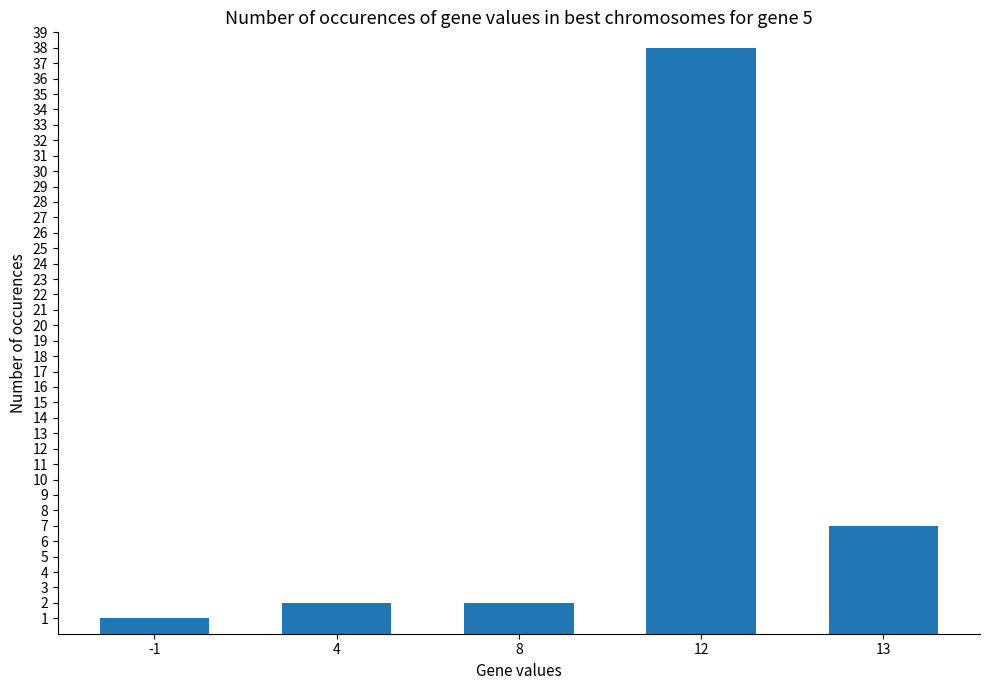

Between 8 and -1, which is larger?

8